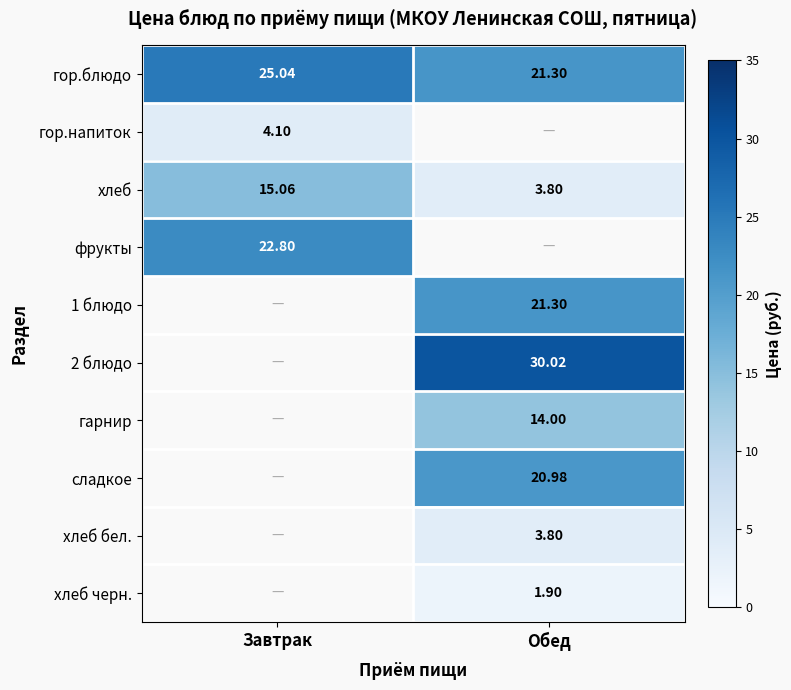

At how many categories does at least one series exceed 14?

2